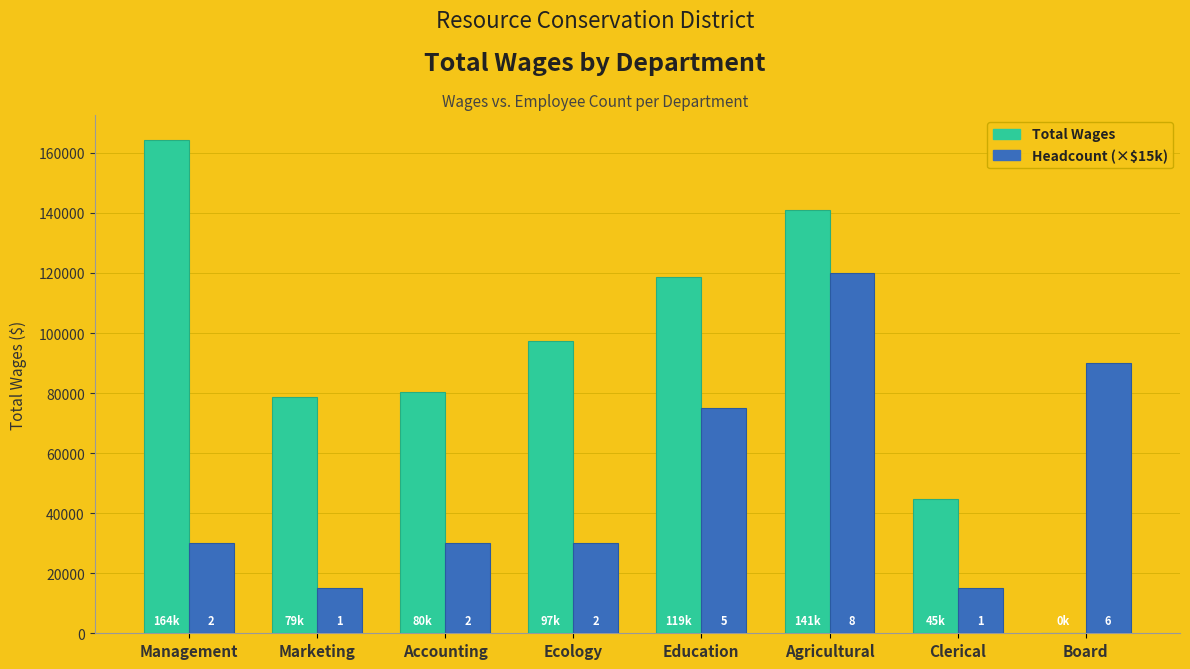

What is the total value across all series at Board?

90000